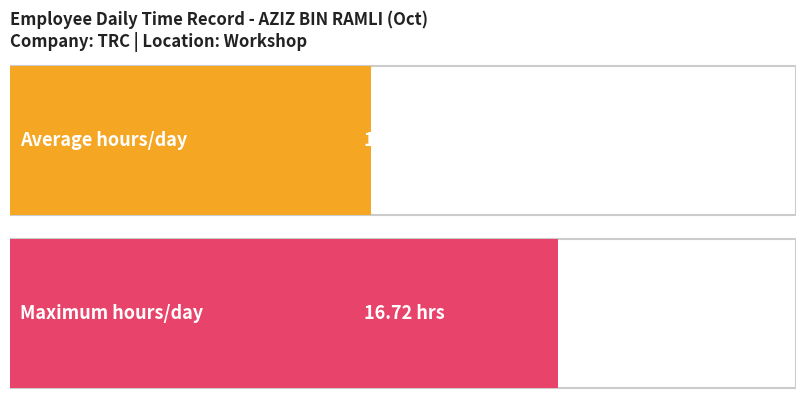

The chart shows a value of 9.2 at 3. True or false?

True